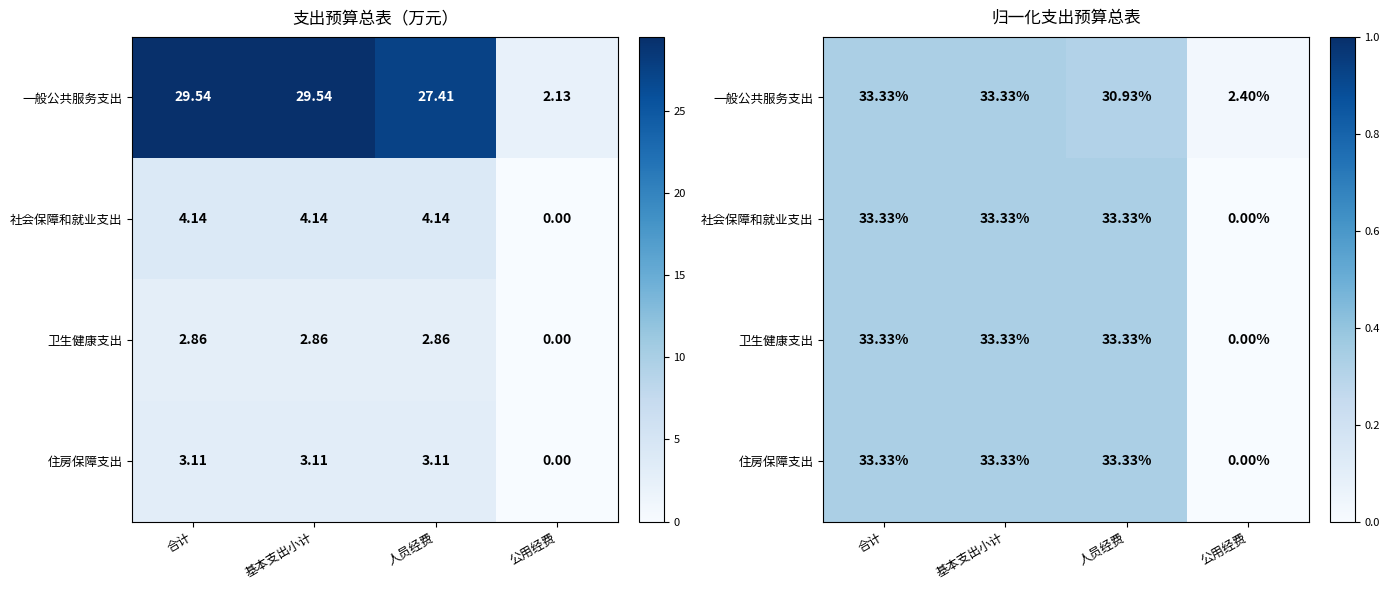

At which label is 卫生健康支出 closest to 0?

公用经费